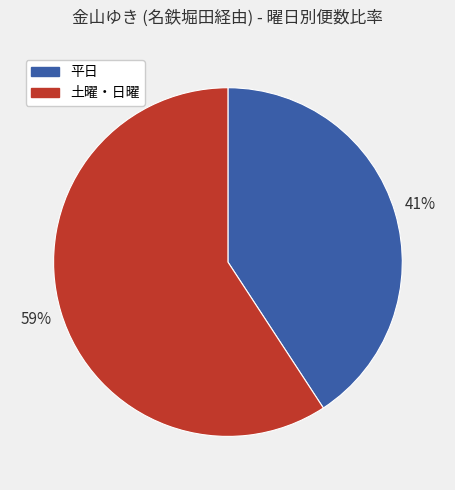

What is the largest slice in the pie chart?

土曜・日曜